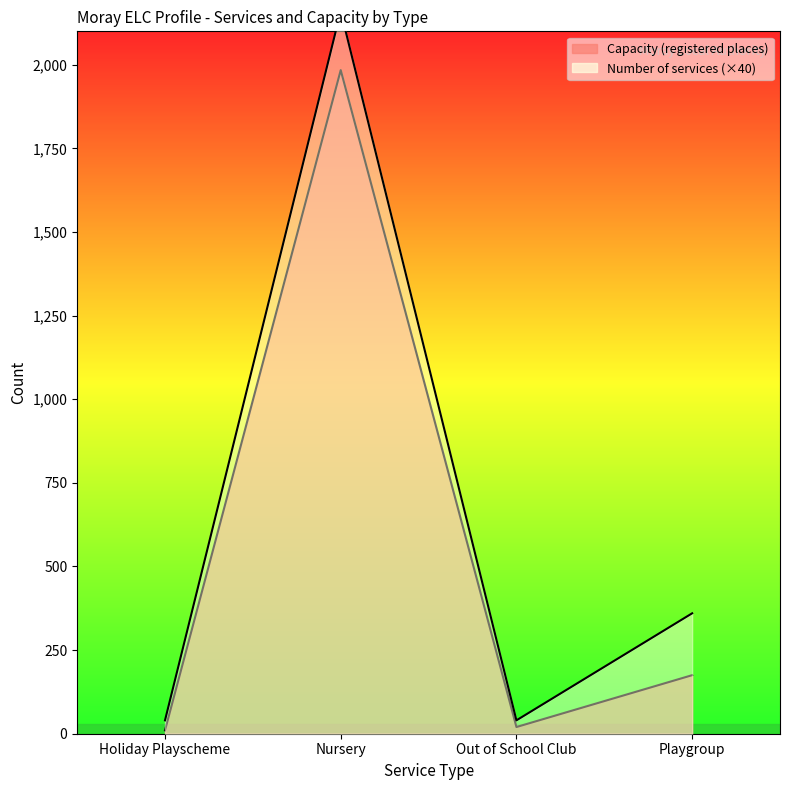

Where is the first local maximum for Capacity (registered places)?

Nursery